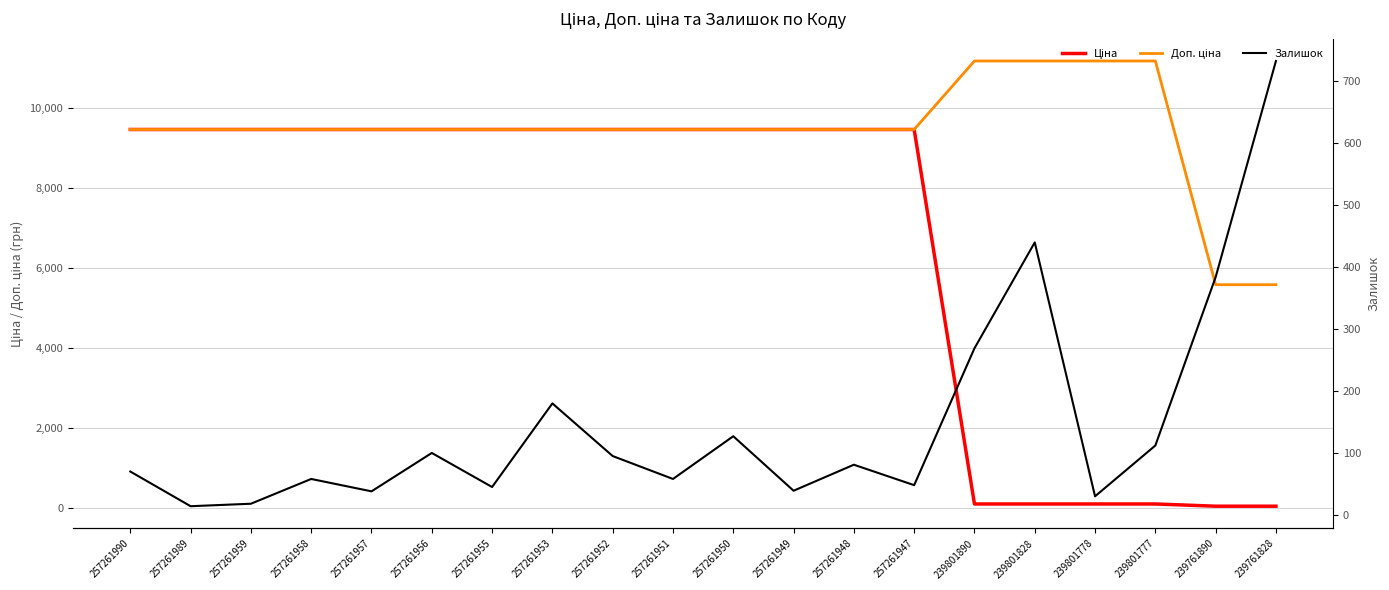

How many data points does each series have?

20